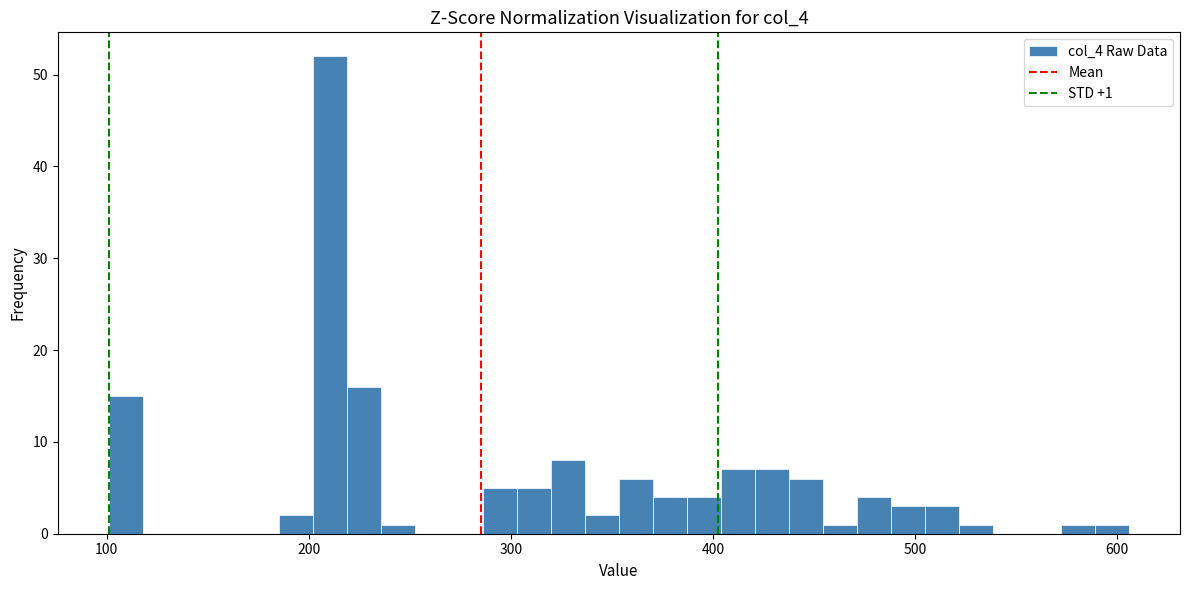

Around what value on the x-axis is the tallest bar? Give the approximate position of its centre, as read against the axis.

210